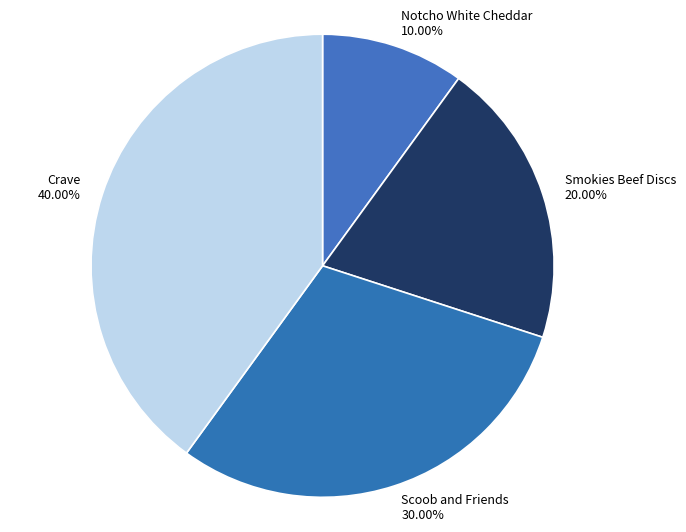

How many segments does this pie chart have?

4